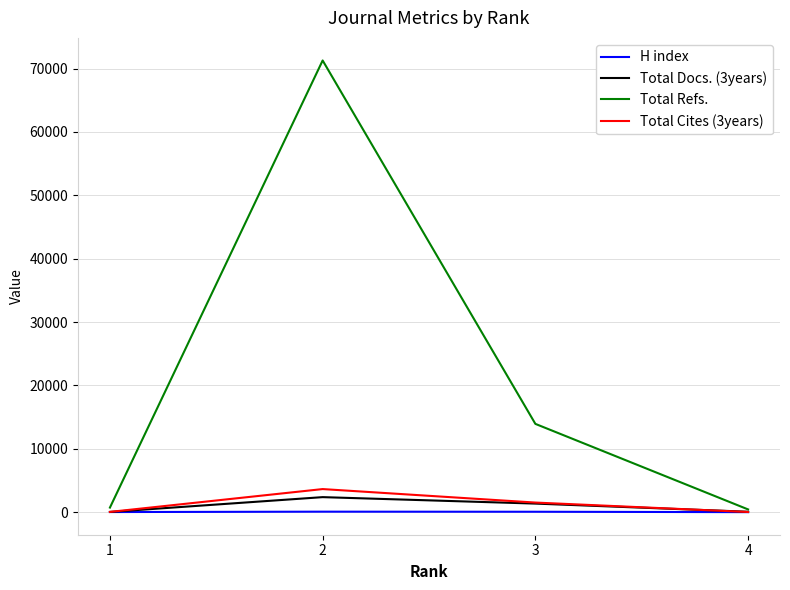

Rank the series by their maximum value, from lowest to highest.

H index, Total Docs. (3years), Total Cites (3years), Total Refs.